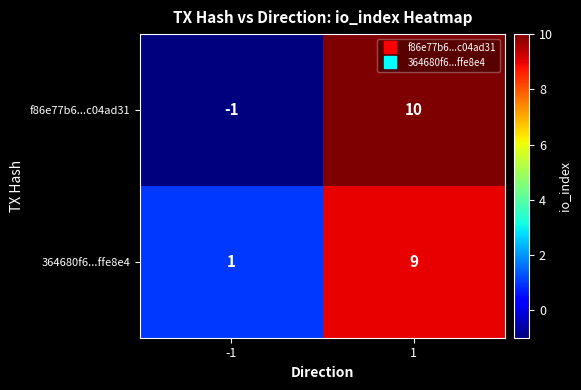

Which series has the largest range (max minus min)?

f86e77b6...c04ad31